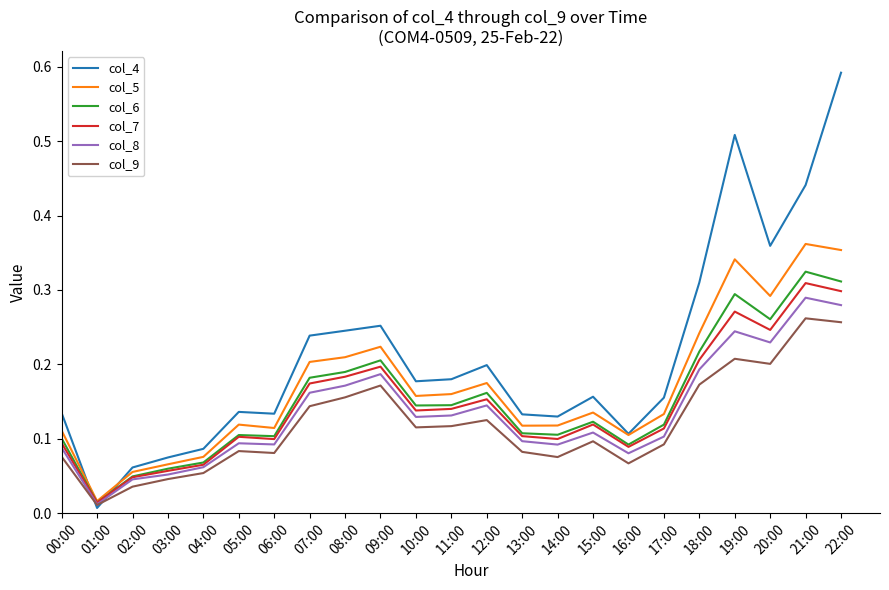

Between 00:00 and 10:00, which series saw the biggest shift?

col_5